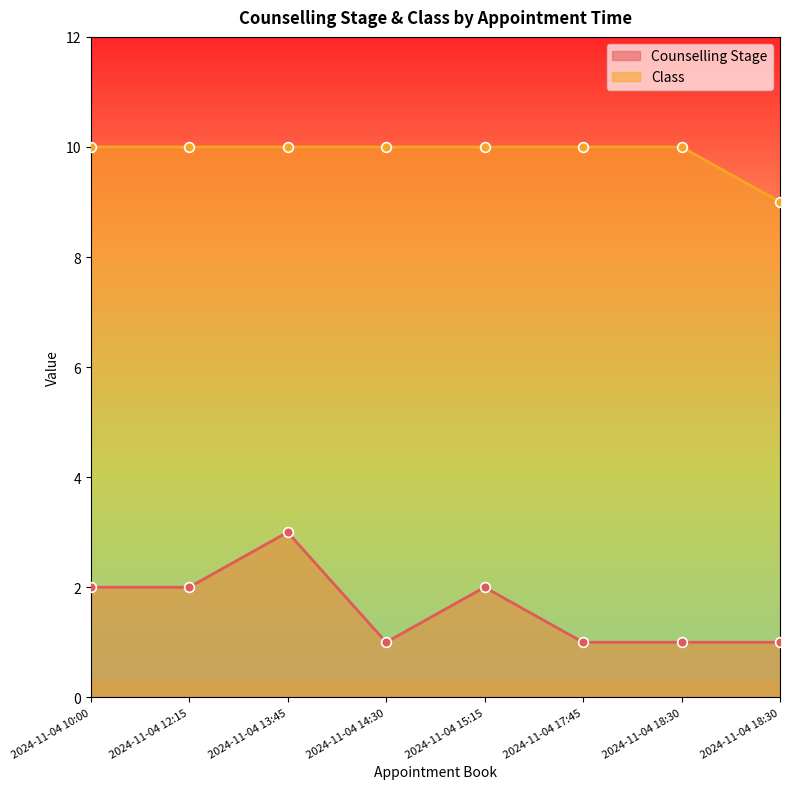

How many lines are shown in the chart?

2